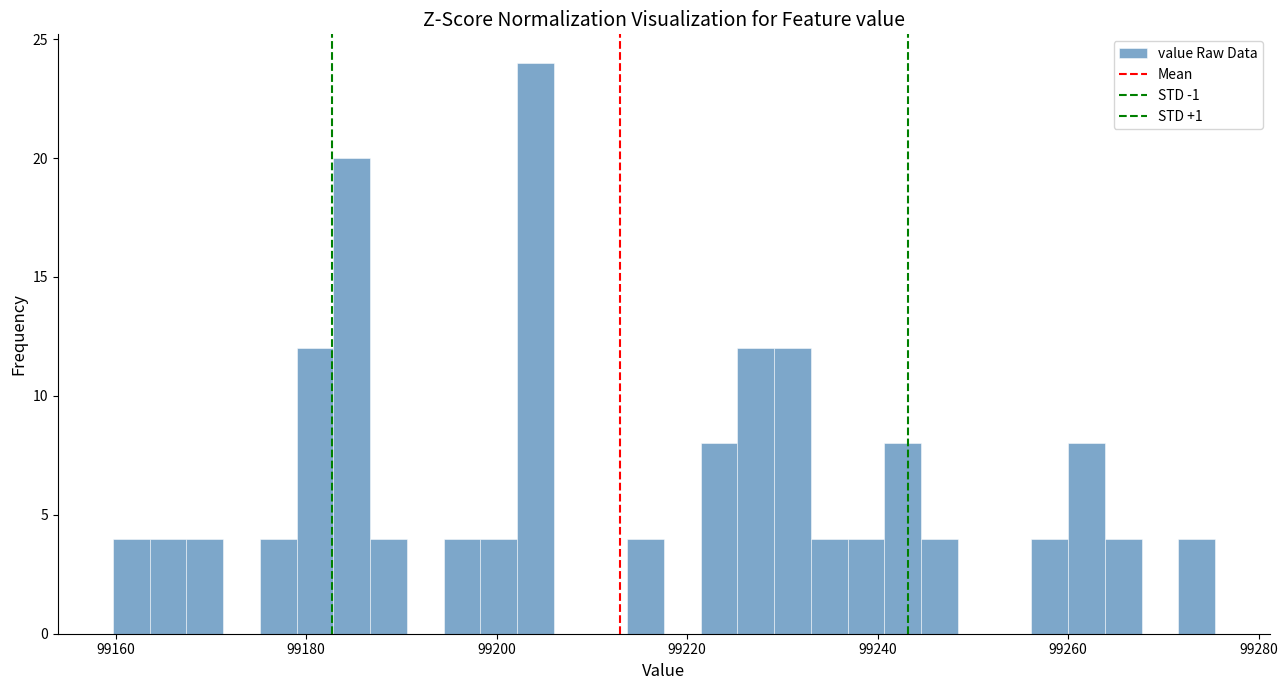

Read against the x-axis, roughly where is the centre of the tallest bar?

99204